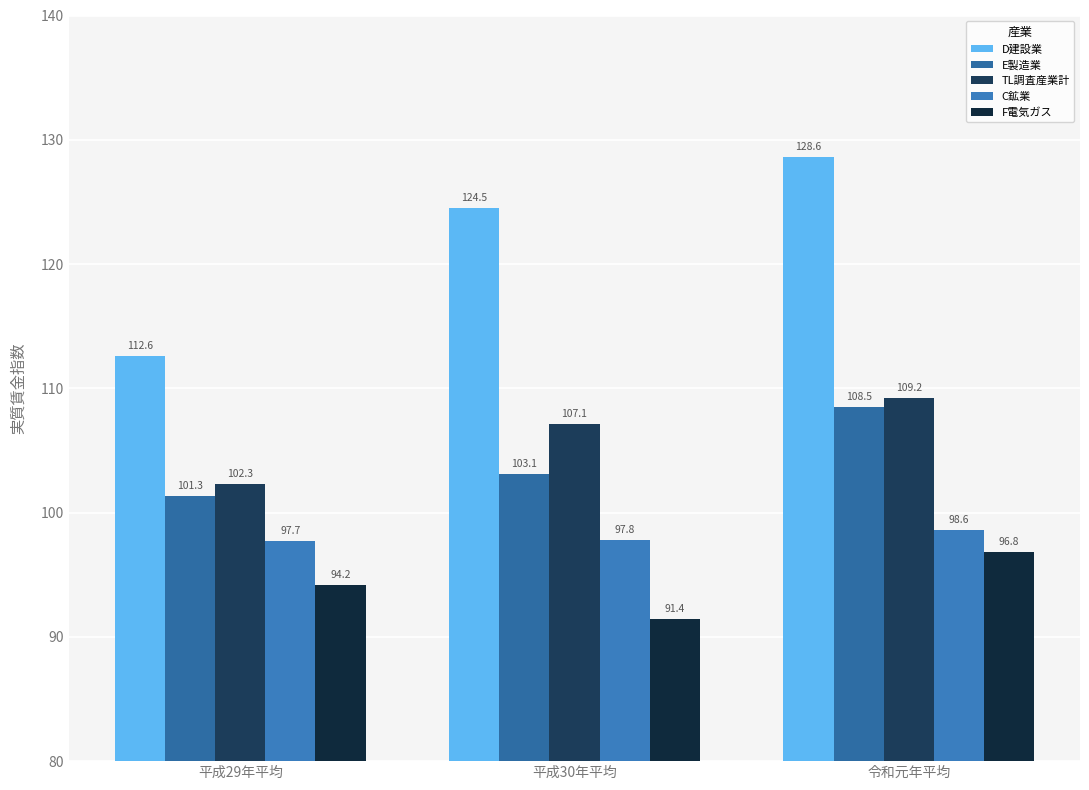

True or false: F電気ガス has a value of 50.1 at 令和元年平均.

False